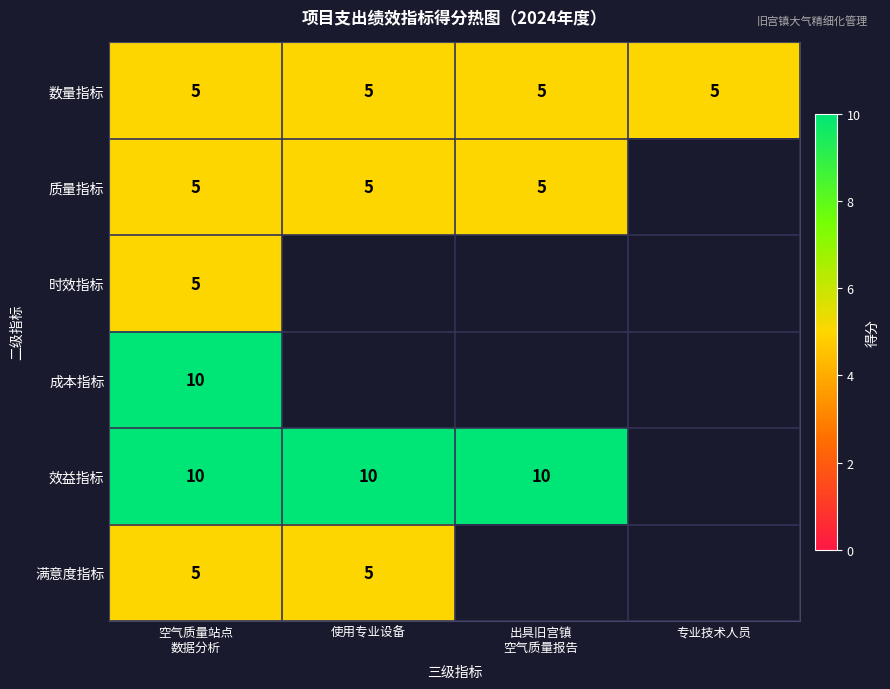

What is the maximum value for 数量指标?

5